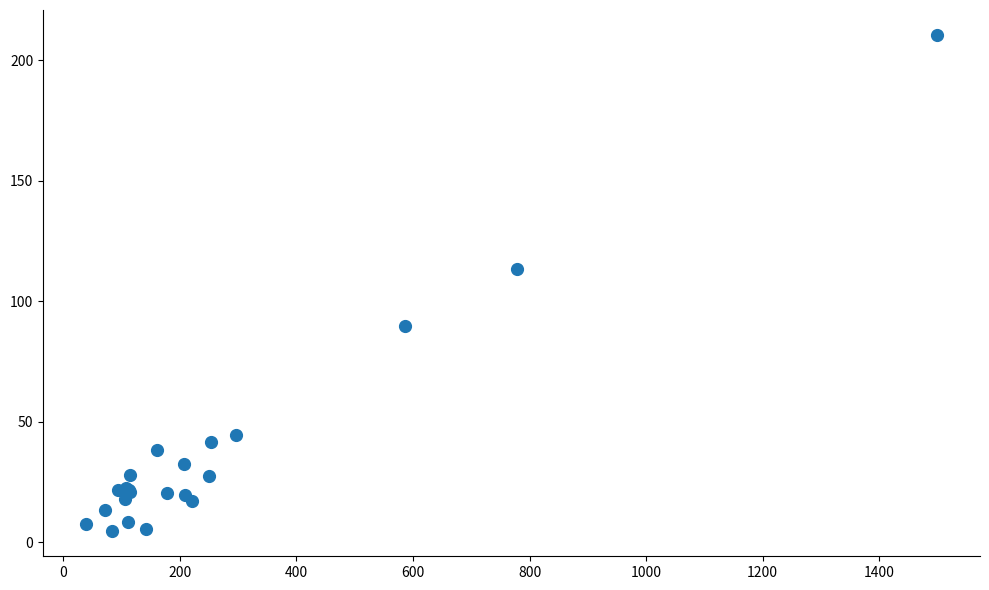

What Y value in the scatter plot is closest to 107?

113.5